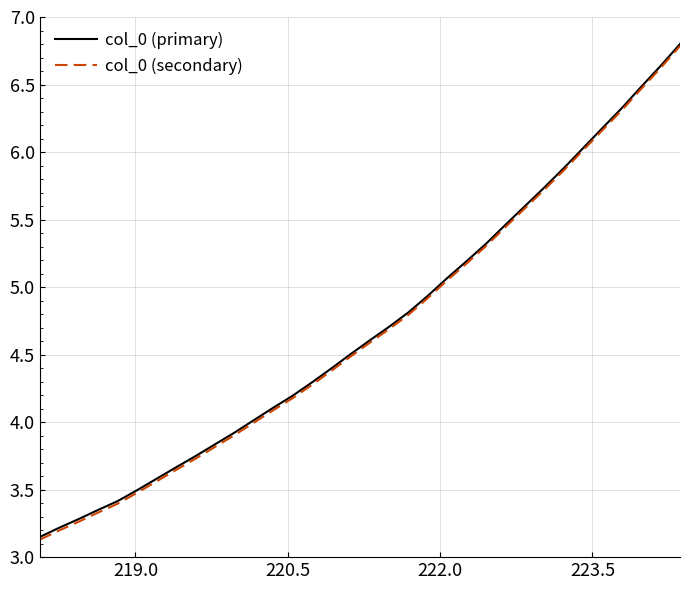

True or false: col_0 (secondary) and col_0 (primary) cross at least once.

False